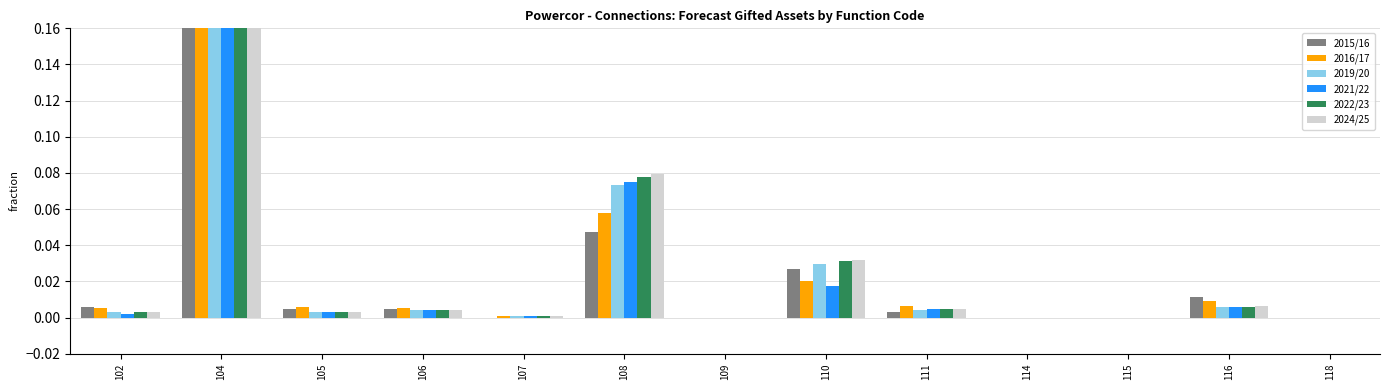

Where is 2024/25 nearest to the value 0?

109